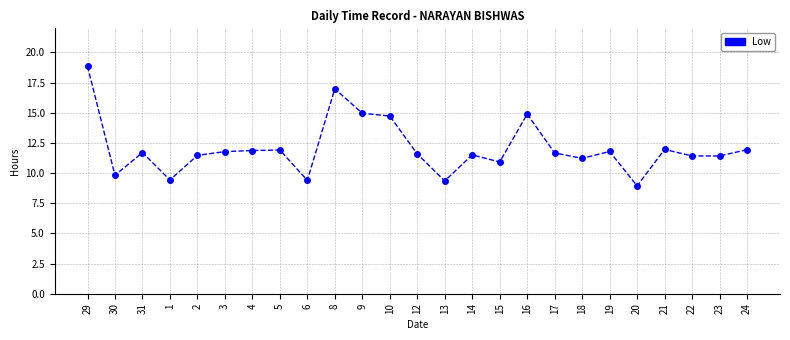

The chart shows a value of 11.7 at 31. True or false?

True